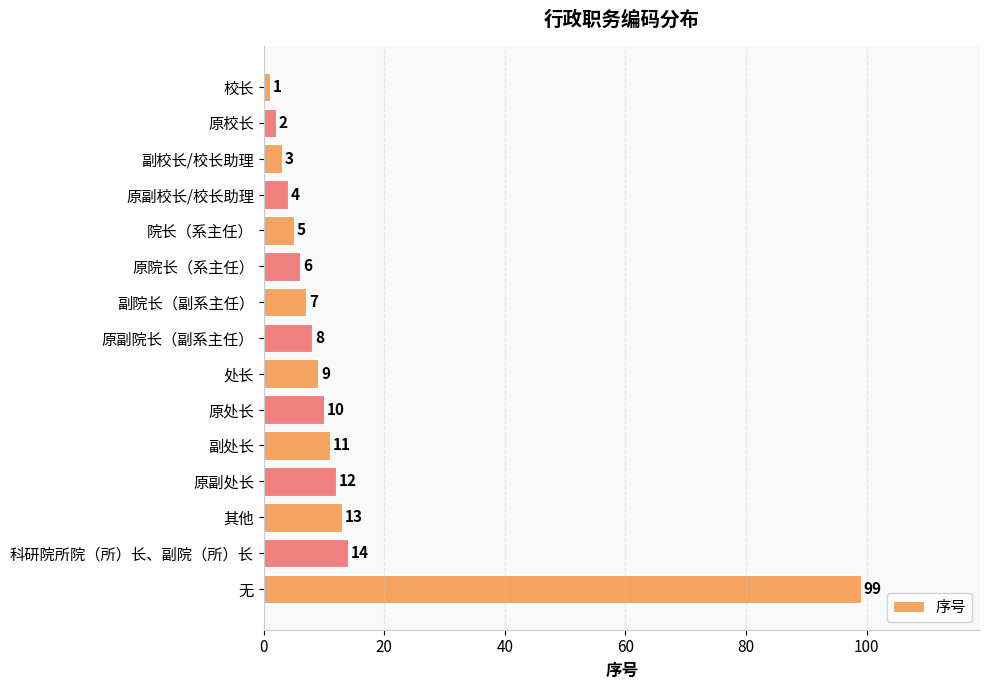

What position from the top is 原处长?

10